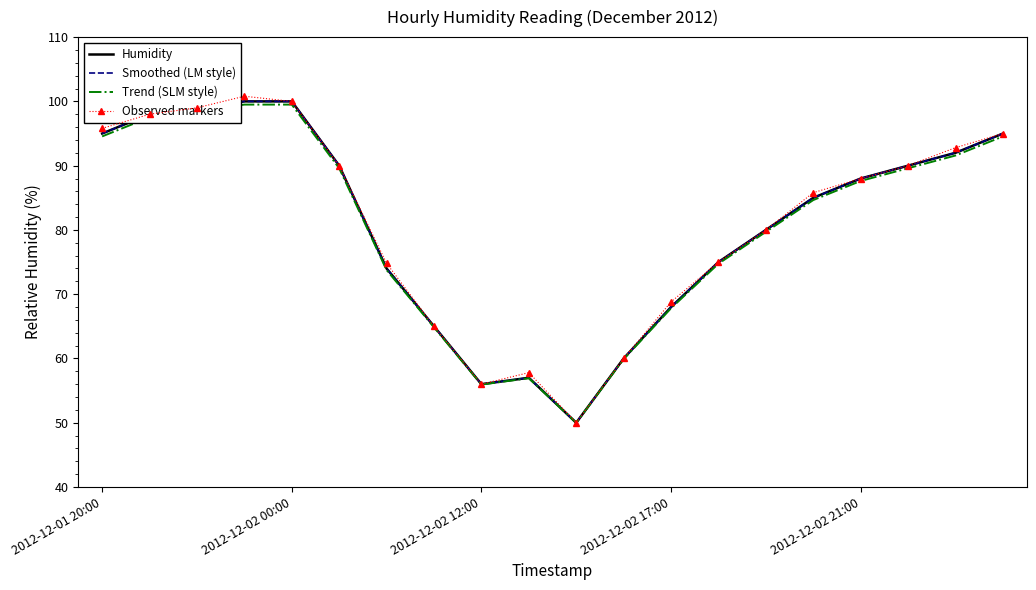

What is the smallest value displayed?

50.0